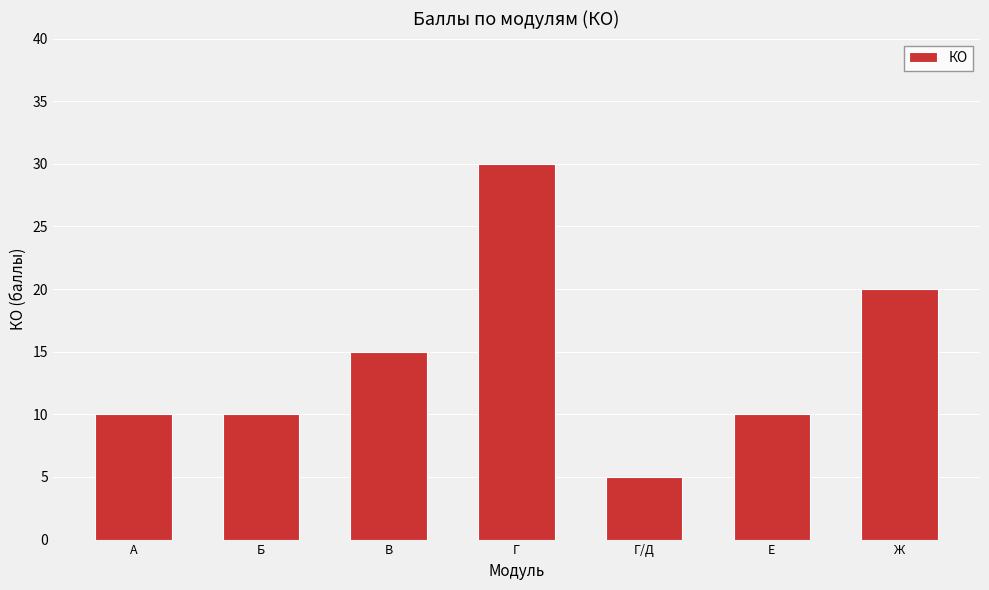

How many values are between 10 and 20?

5